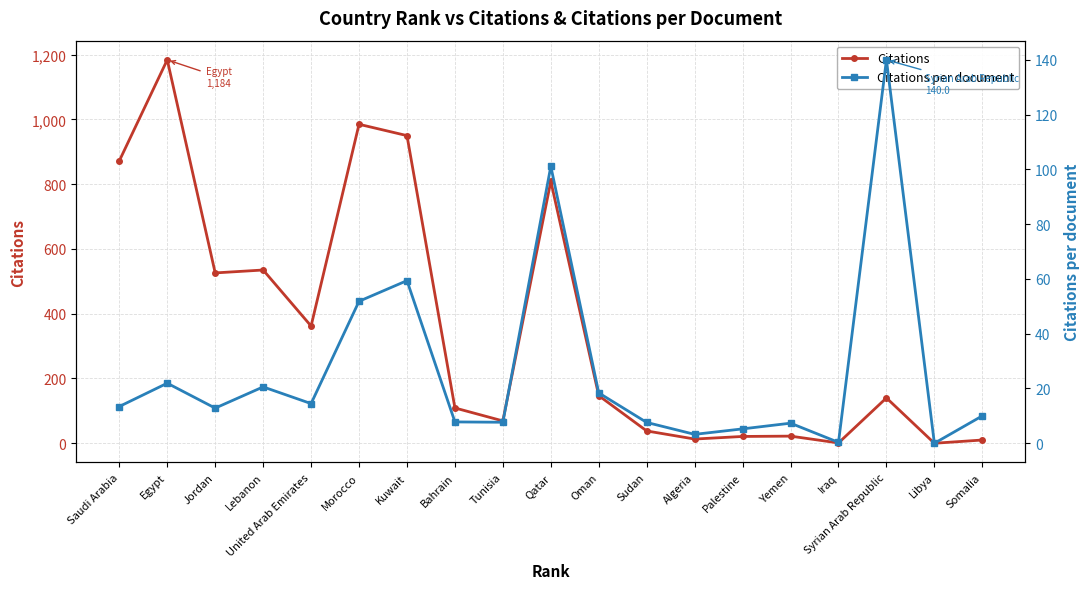

What are all the series names shown in the legend?

Citations, Citations per document